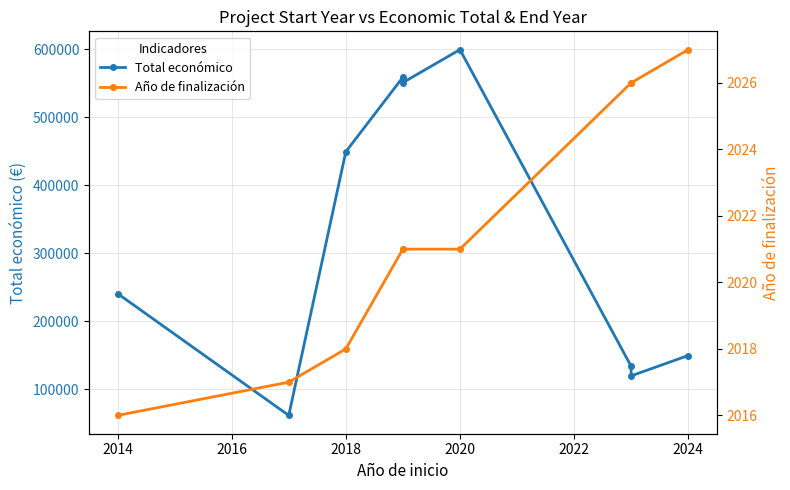

The value of Año de finalización at 2024 is 1391. True or false?

False